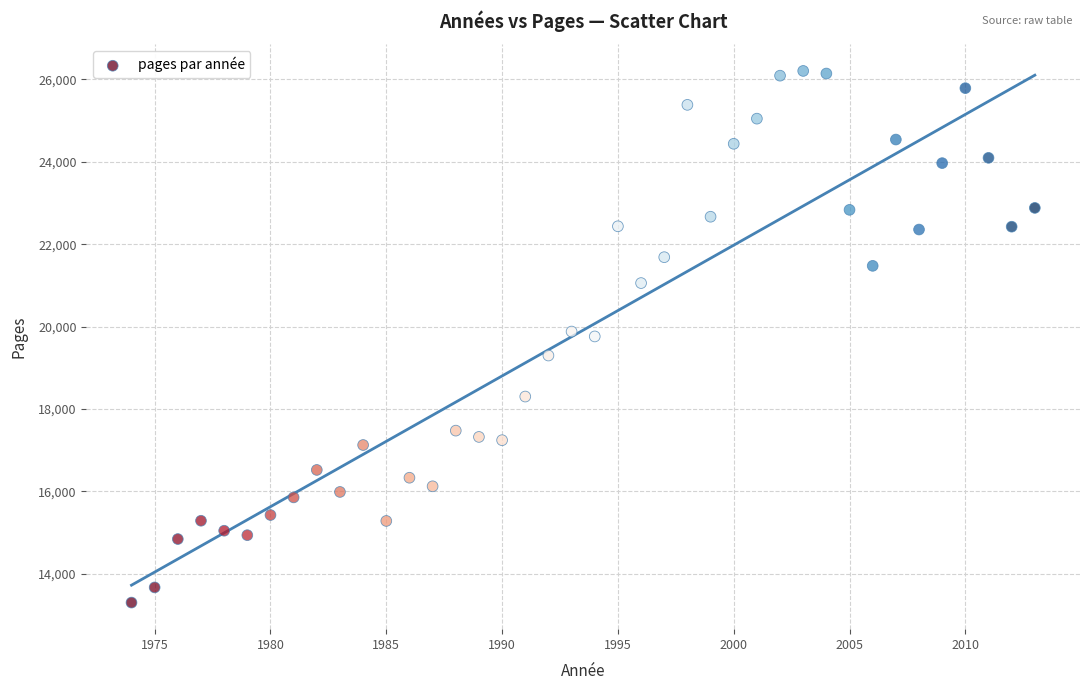

What is the range of X values (max minus min)?

39